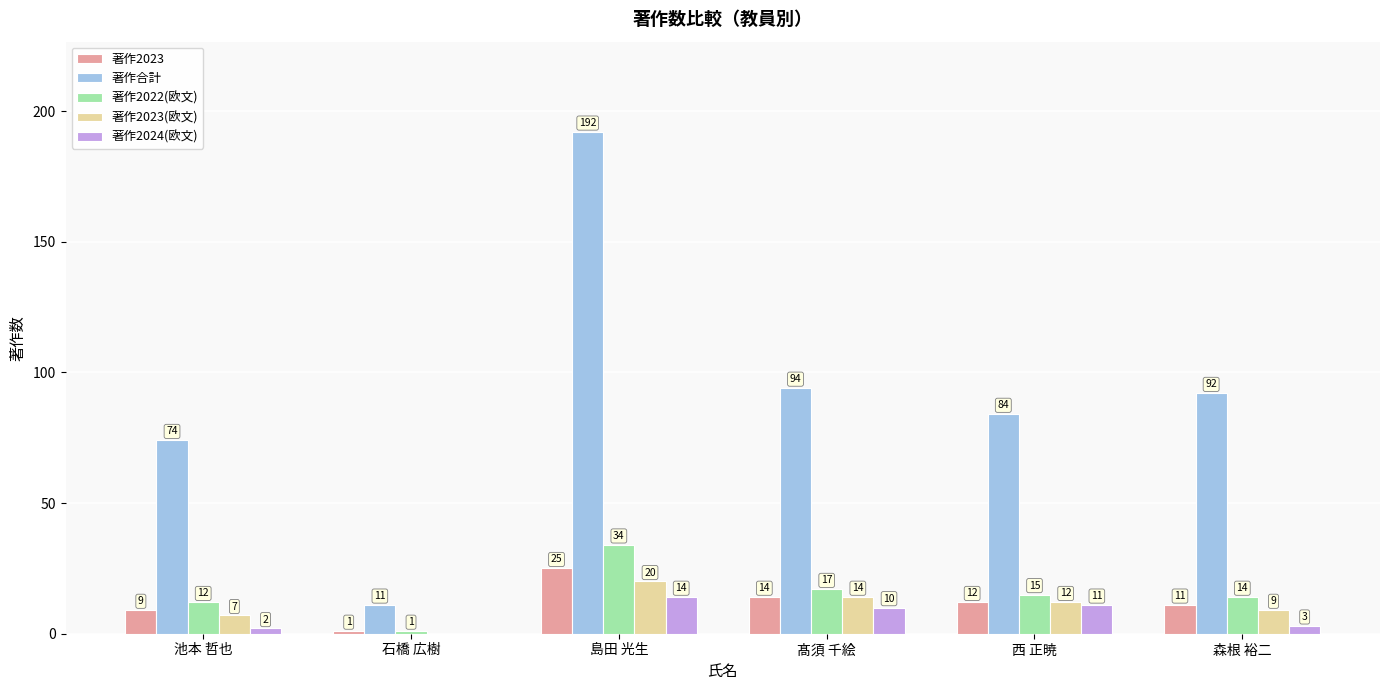

How many distinct data groups are displayed?

5